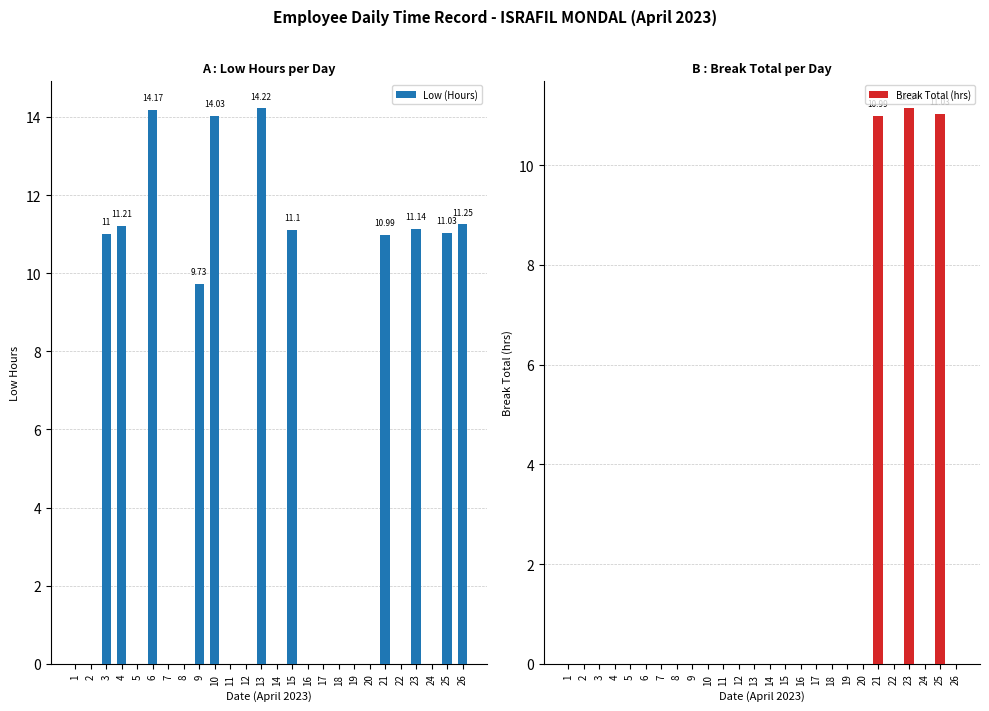

Which series has the widest spread of values?

Low (Hours)